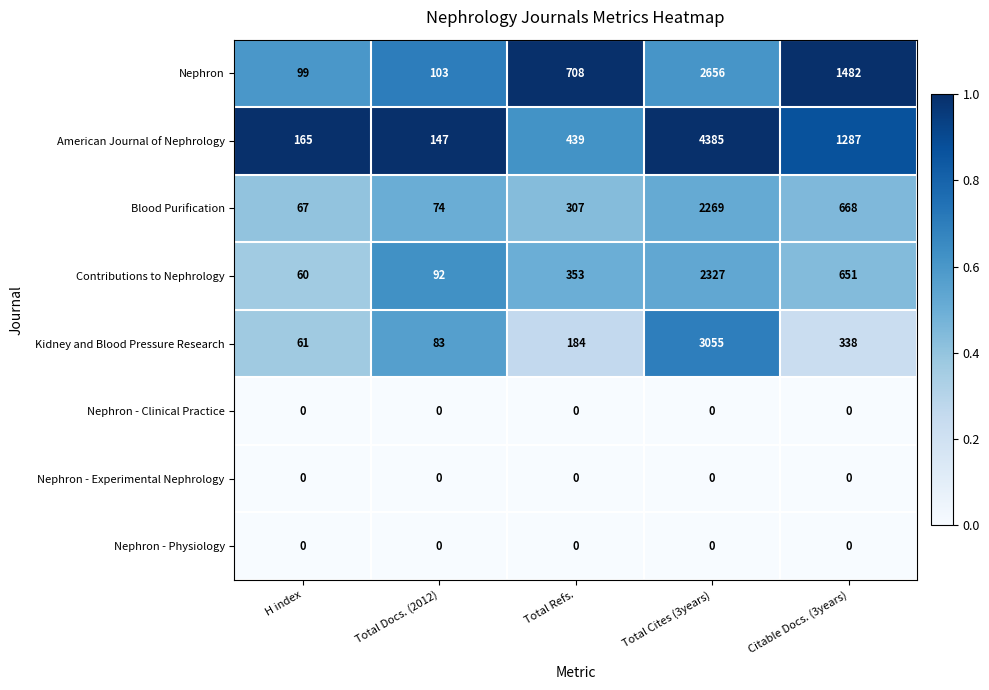

The Nephron series shows 2656 at Total Cites (3years). True or false?

True